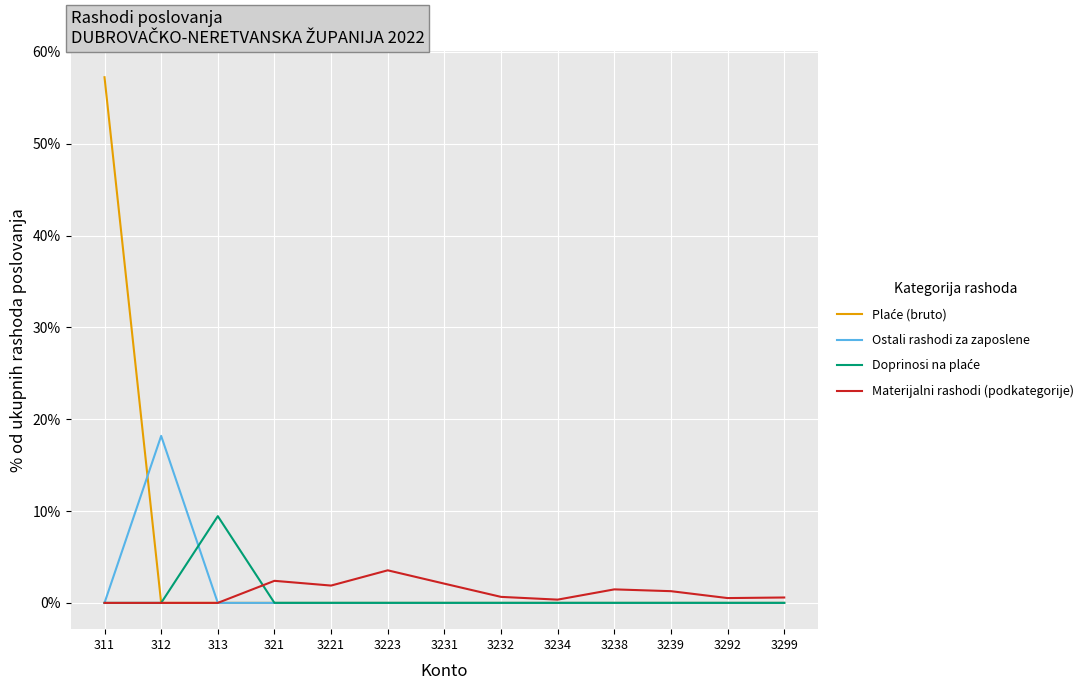

What is the total value across all series at 3221?

1.9